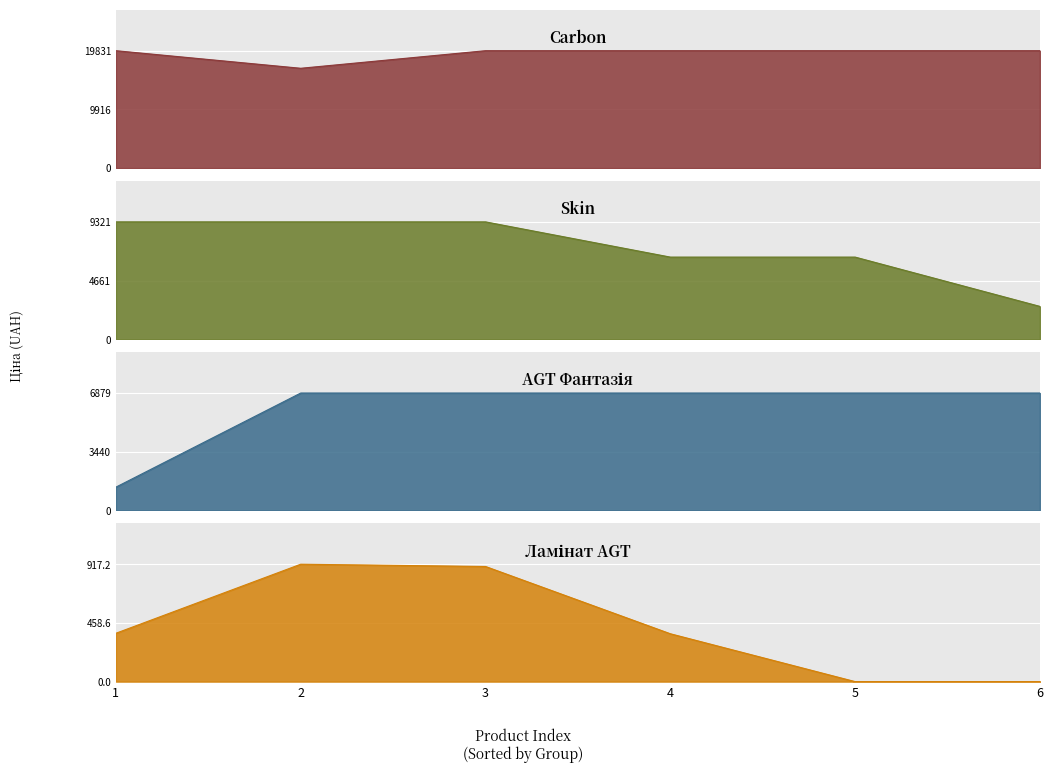

True or false: AGT Фантазія and Ламінат AGT intersect in this chart.

False